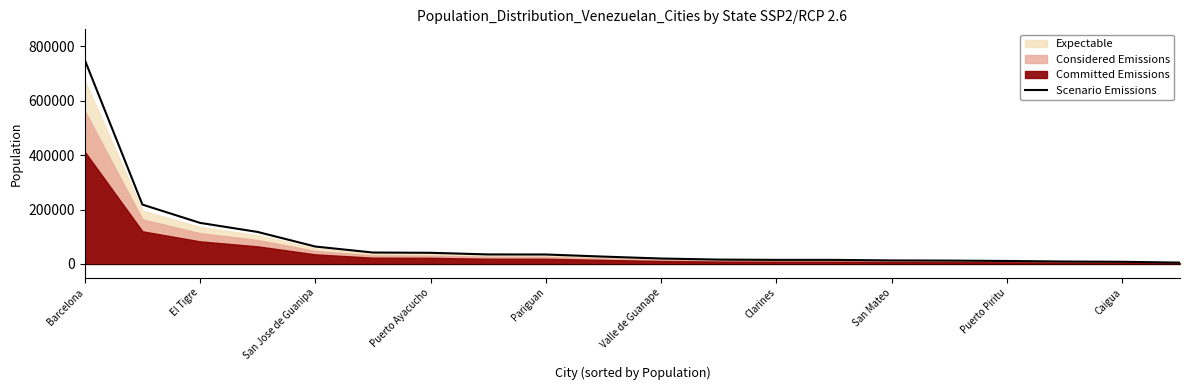

The value at El Tigre is 387379. True or false?

False